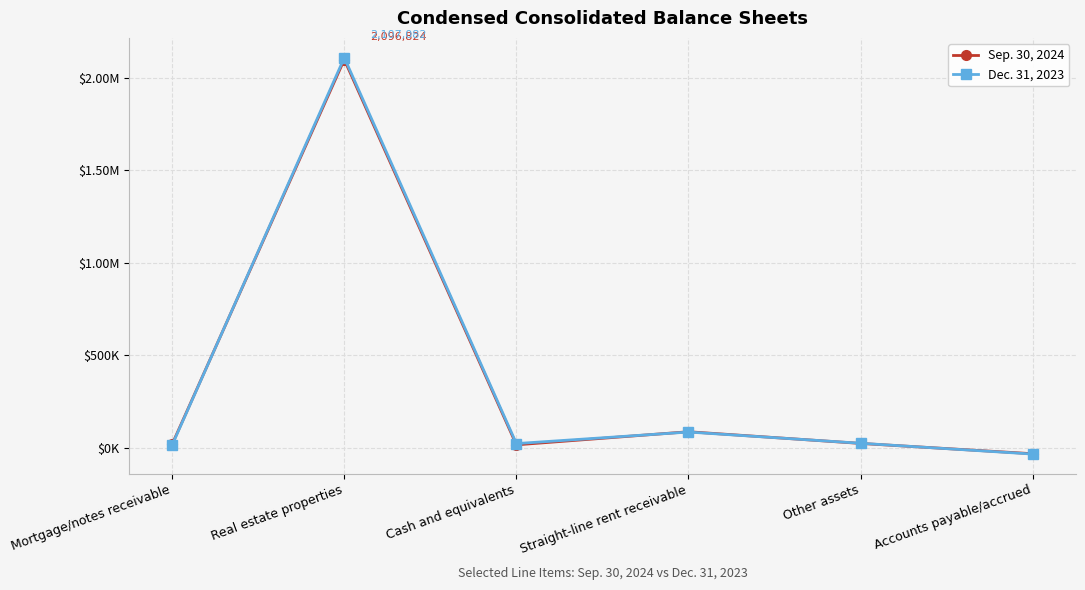

How many interior local valleys does the Dec. 31, 2023 series have?

1